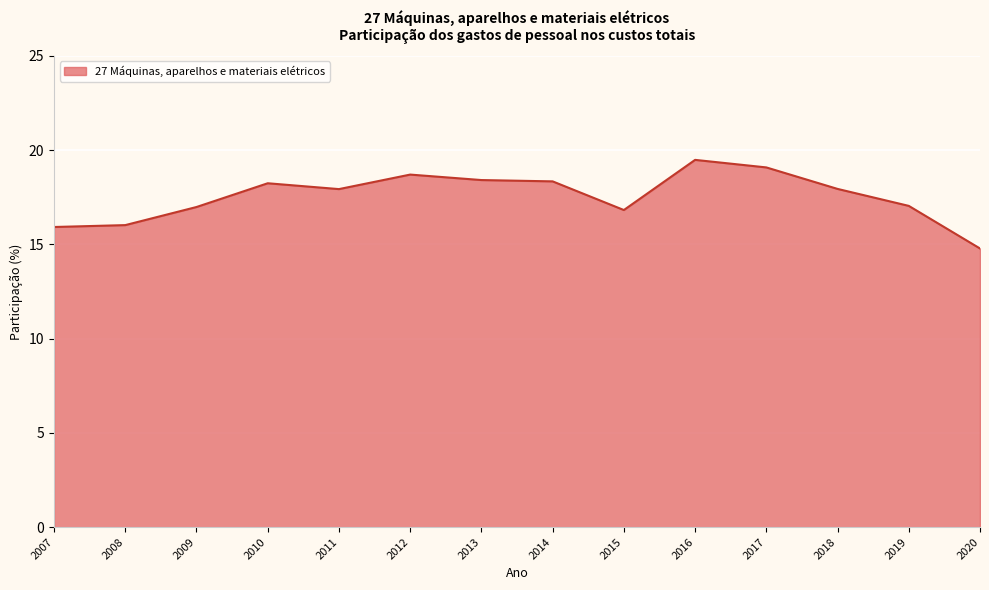

The chart shows a value of 27.3 at 2015. True or false?

False